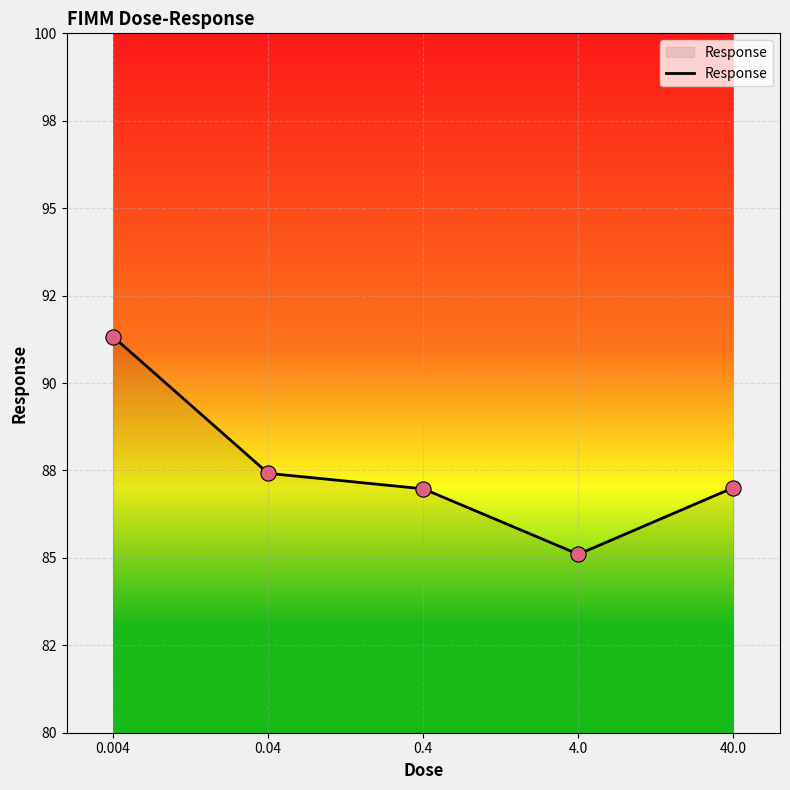

Is this an area chart (filled region under the line)?

Yes